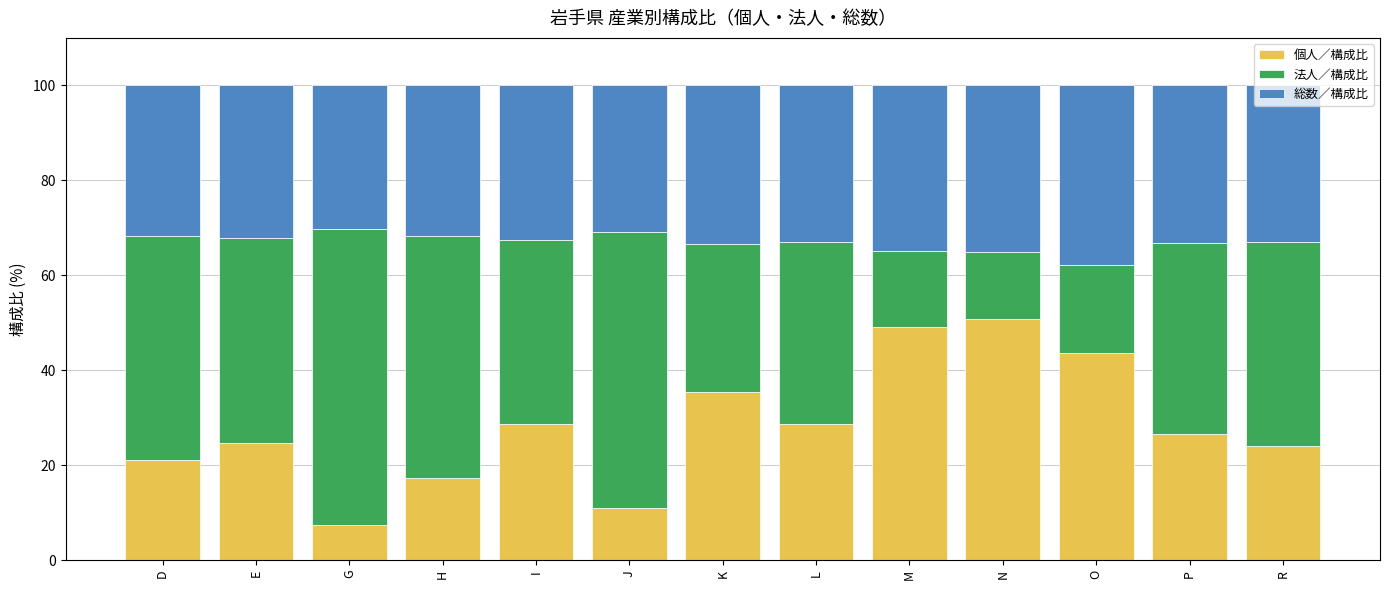

What is the total value across all series at D?

100.0